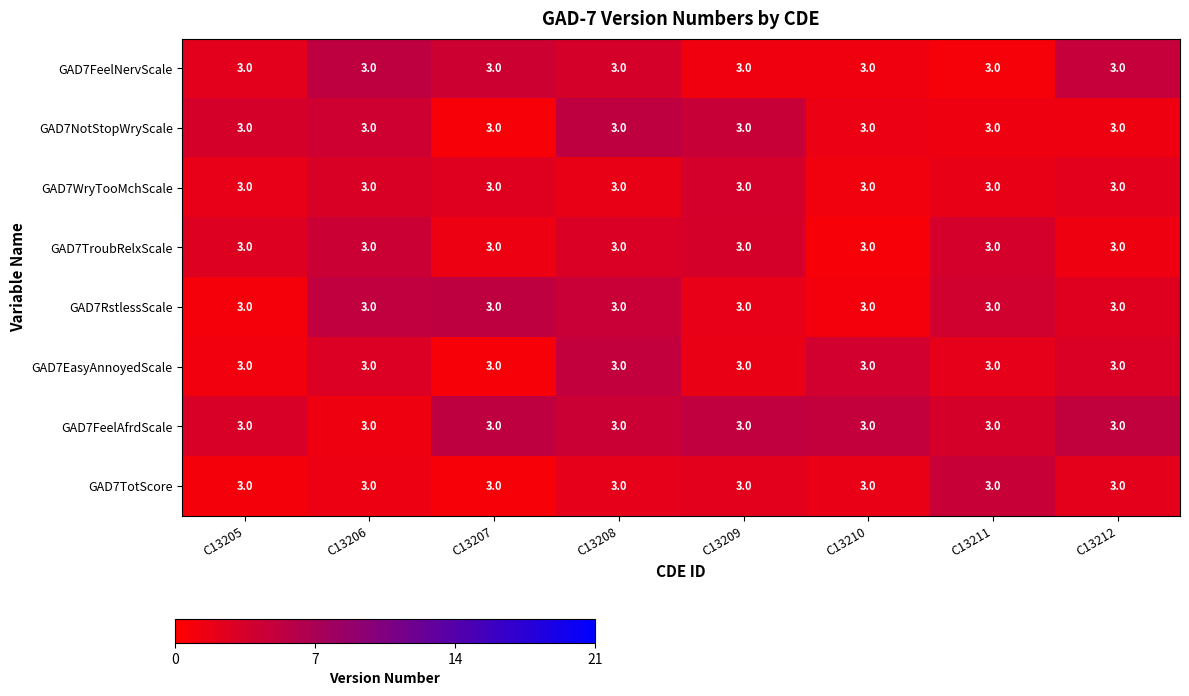

Which category has the lowest value across all series?

C13207